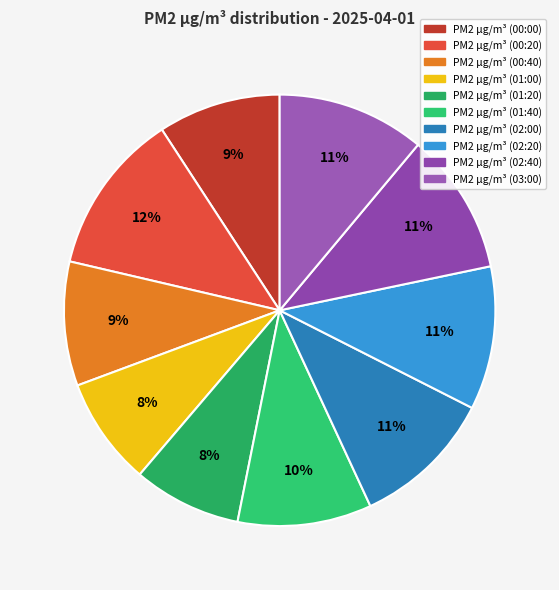

Which category has the biggest portion of the pie?

2025-04-01 00:20